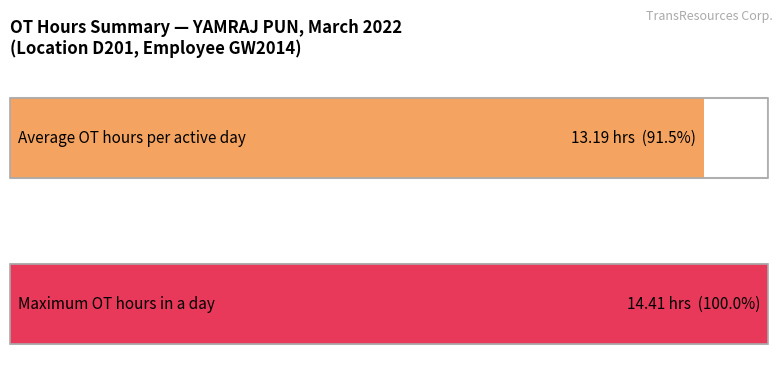

The value at 6 is -7.1. True or false?

False